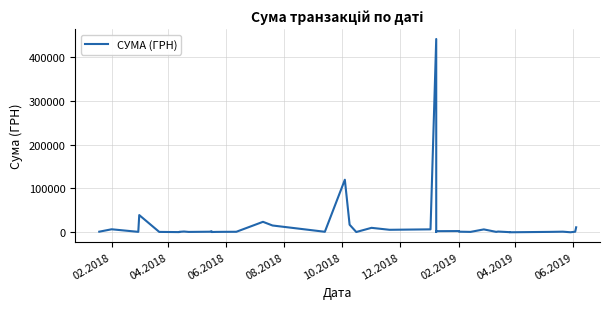

How many points are higher than both their immediate neighbors (excluding endpoints)?

12